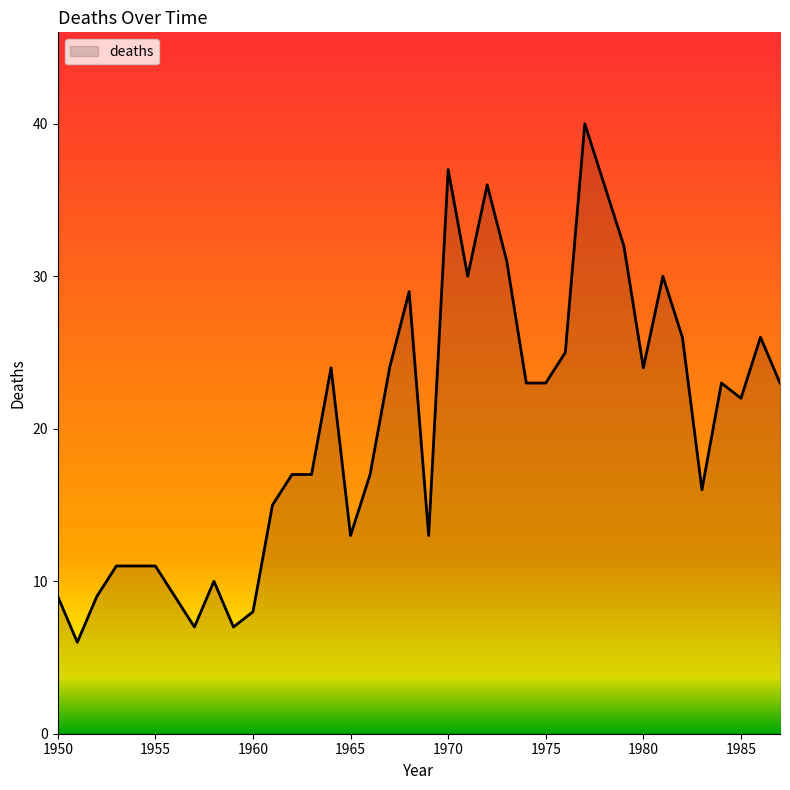

What is the difference between the maximum and minimum values?

34